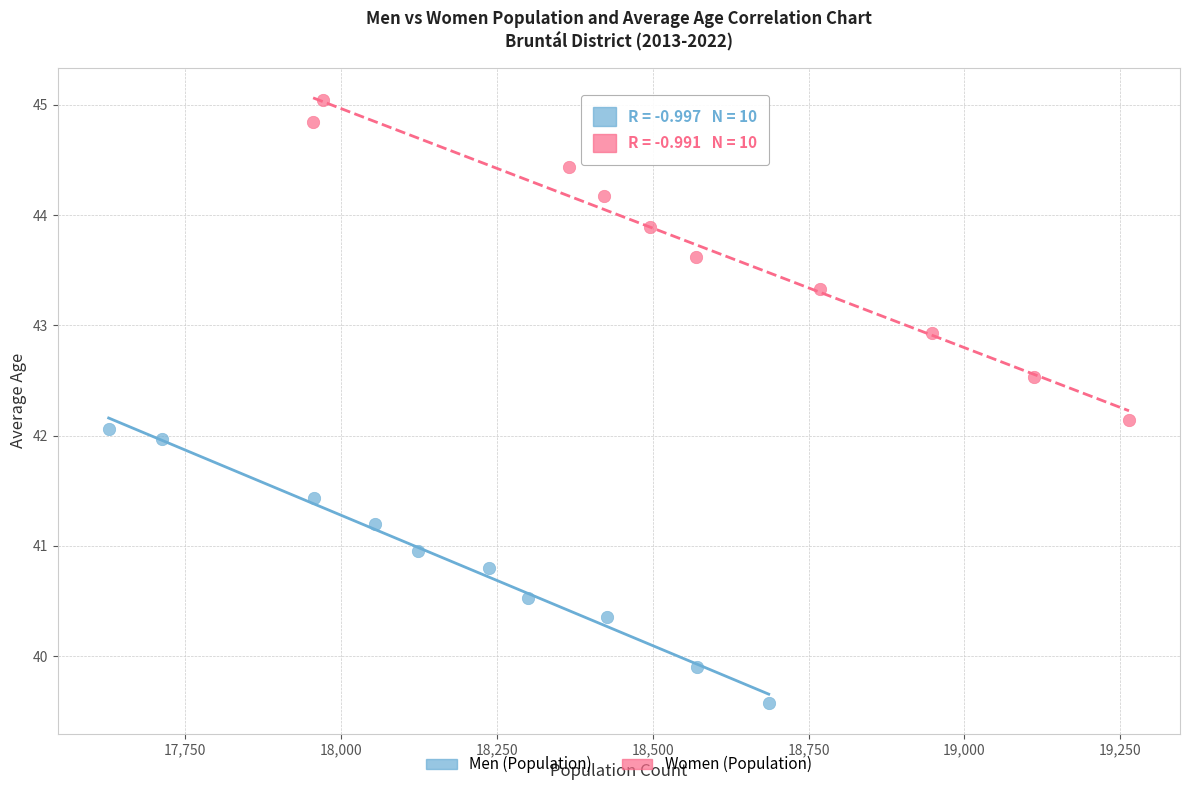

Which series reaches the minimum Y coordinate?

Men (Population)